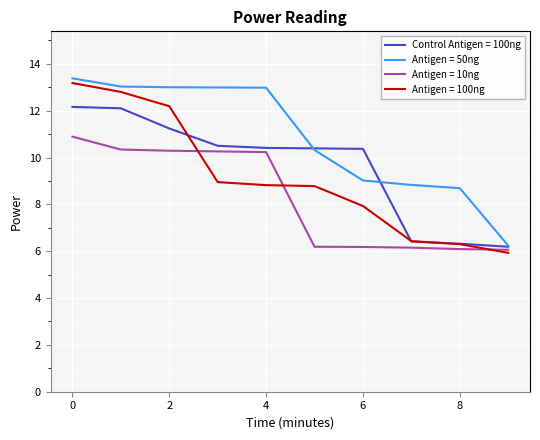

What is the minimum value shown in the chart?

5.9